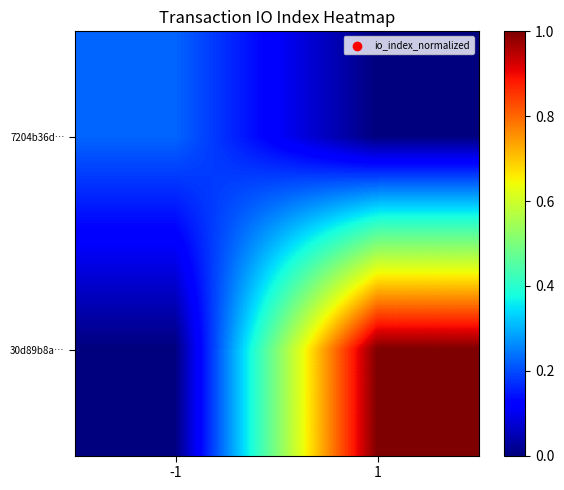

Between -1 and 1, which series saw the biggest shift?

30d89b8a…